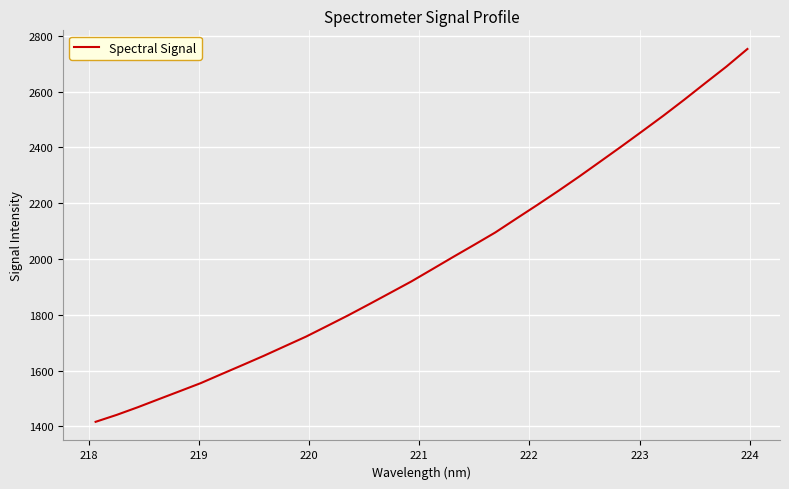

Count the number of categories in the chart.

32